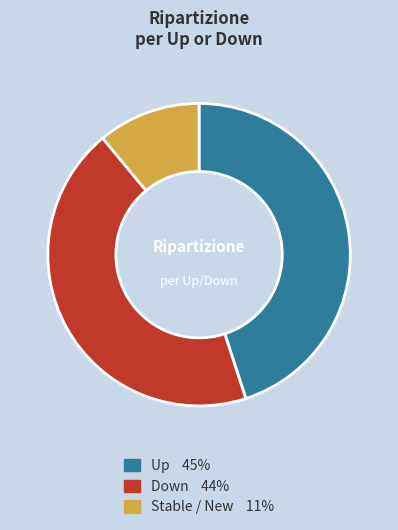

How many segments does this pie chart have?

3